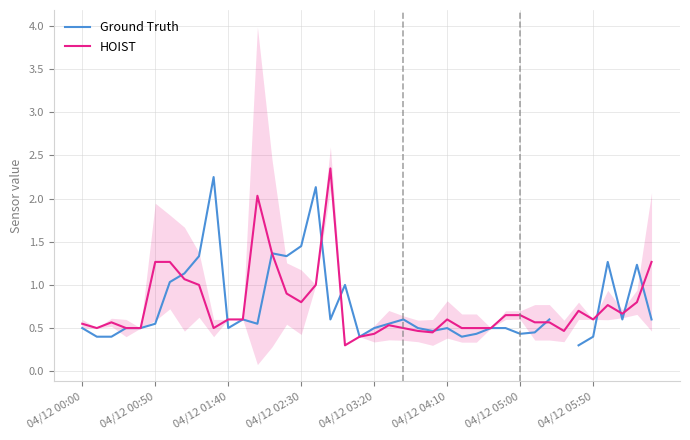

The HOIST series shows 0.4 at 04/12 00:00. True or false?

False